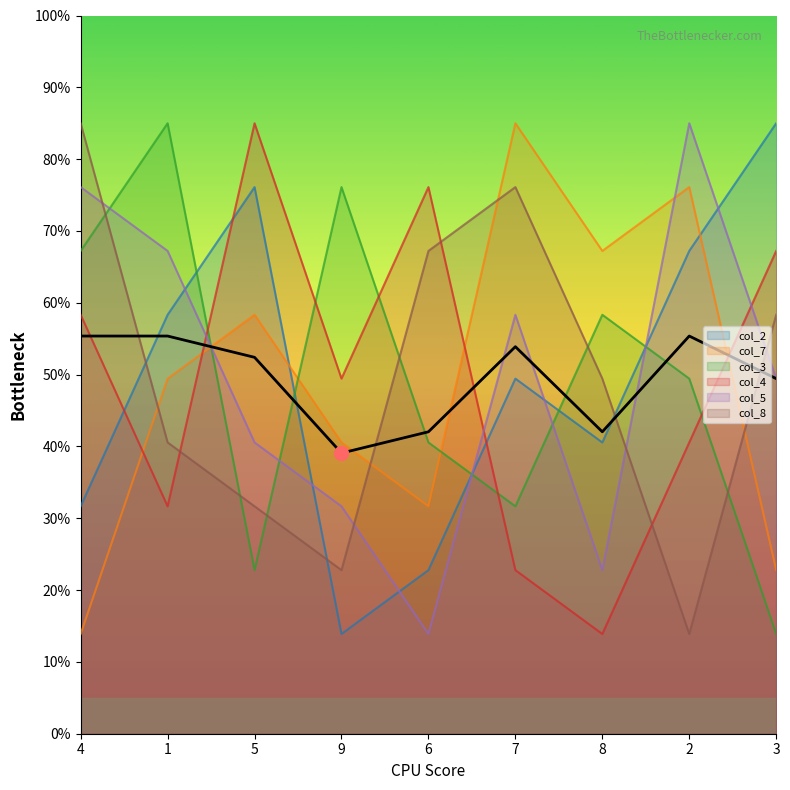

How many values in the col_2 series are below 49?

4